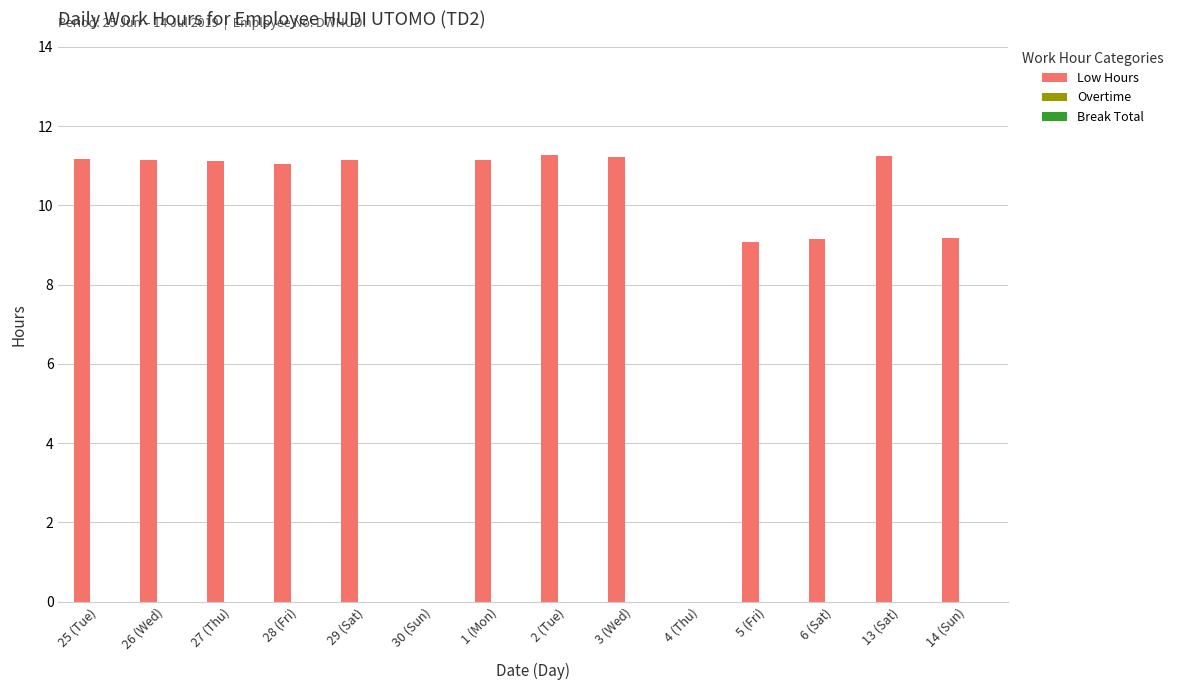

What is the sum of the values at 27 (Thu) and 1 (Mon)?

22.3